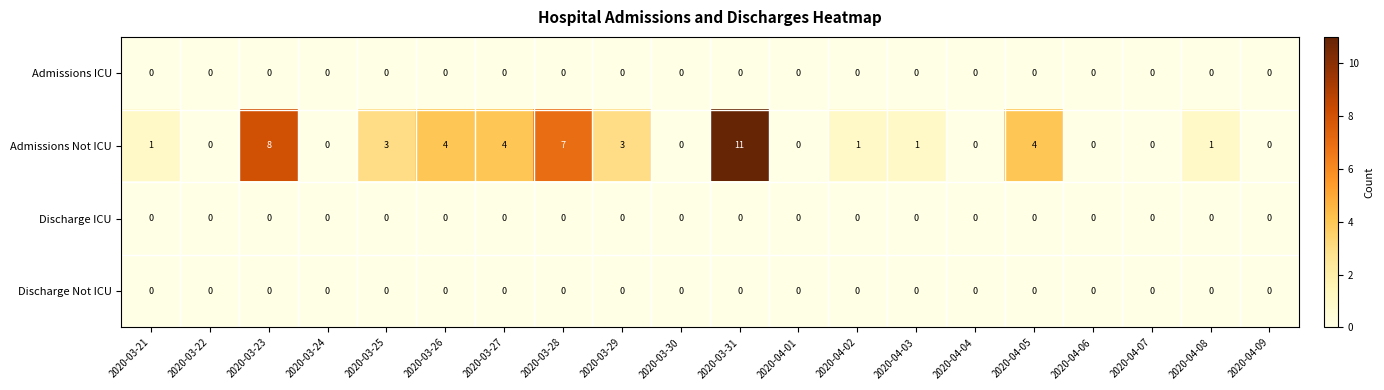

Which category has the highest value across all series?

2020-03-31